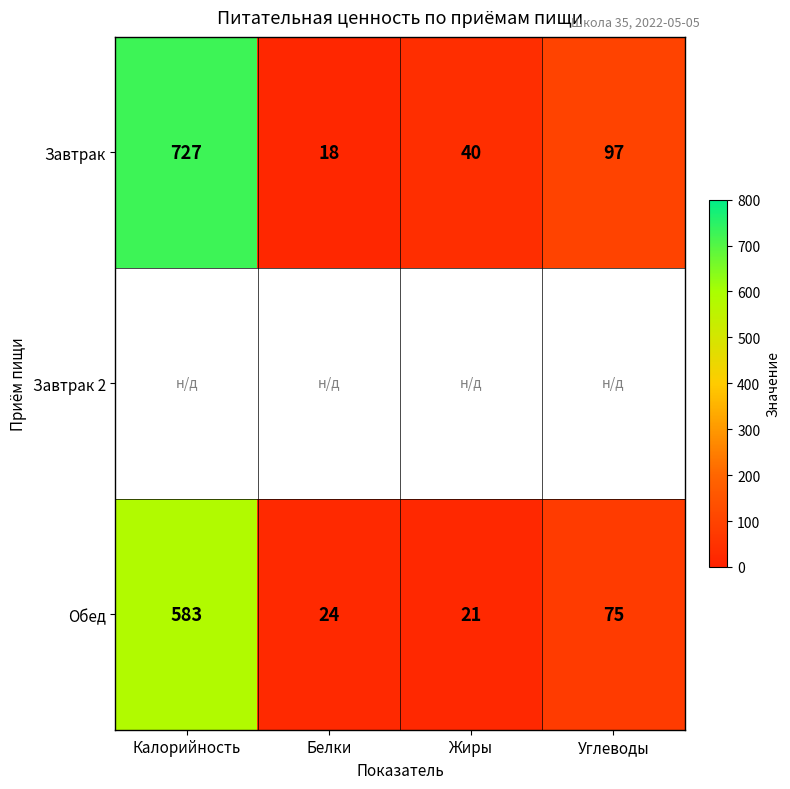

What is the sum of all Завтрак values?

882